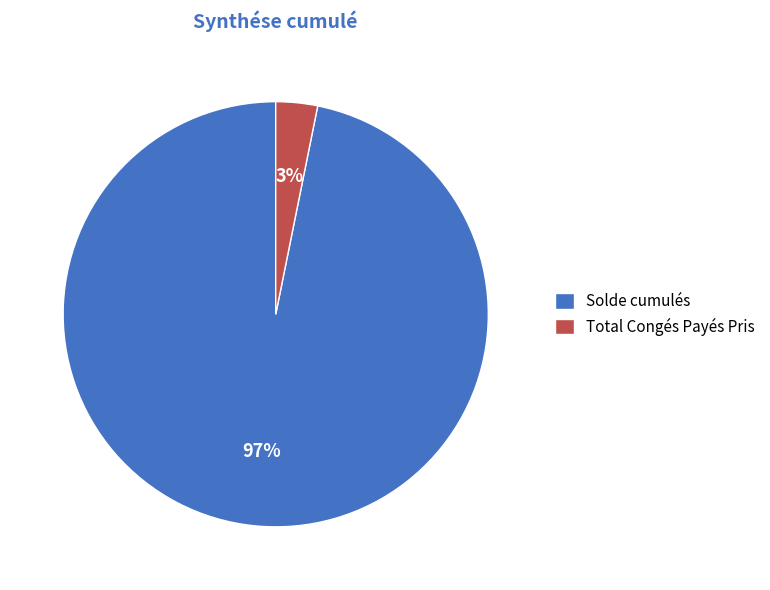

Which category has the smallest portion of the pie?

Total Congés Payés Pris